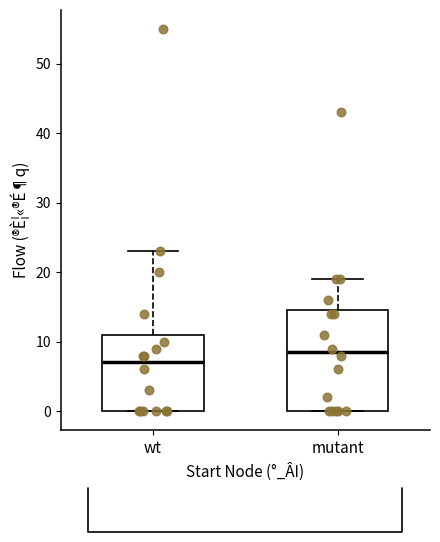

Reading left to right, transcribe this box plot: for each box, give where its median line is, the range the box spans, and where its two whiskers end, as read against the y-axis. The values are not printed on the chart, so give them approximately, as read against the axis.

wt: median 7, box 0 to 11, whiskers 0 to 23
mutant: median 9, box 0 to 15, whiskers 0 to 19